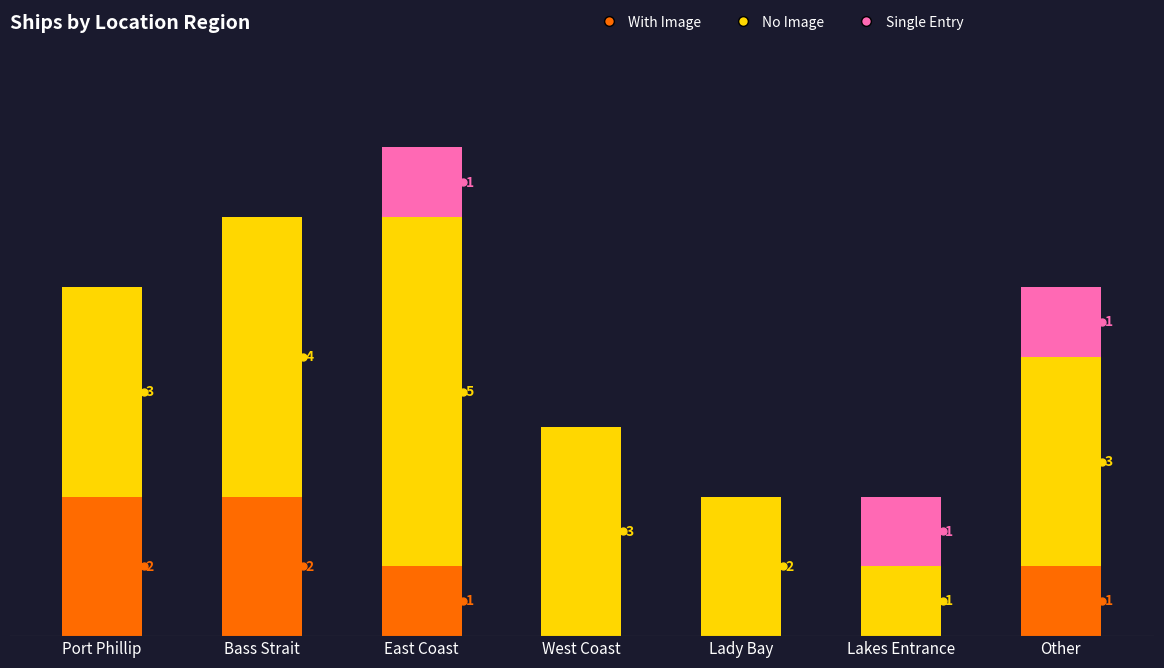

Where does the With Image series first go above 1?

Port Phillip